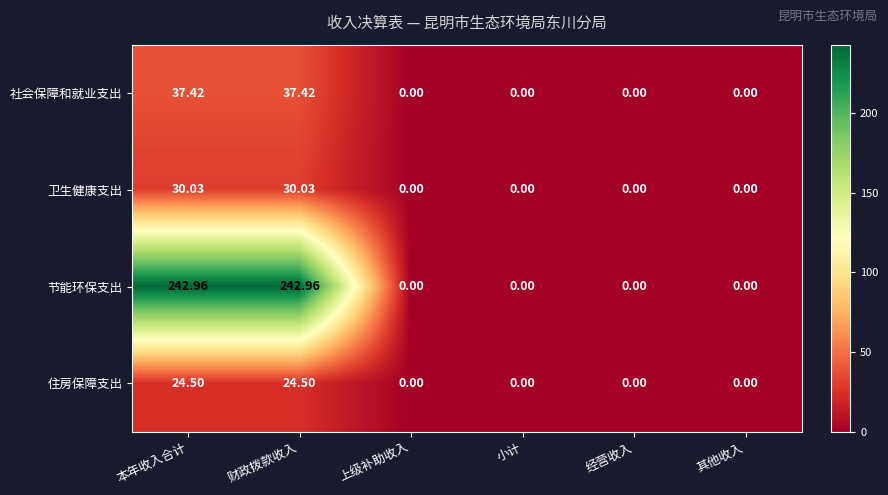

Which series has the largest total across all categories?

节能环保支出